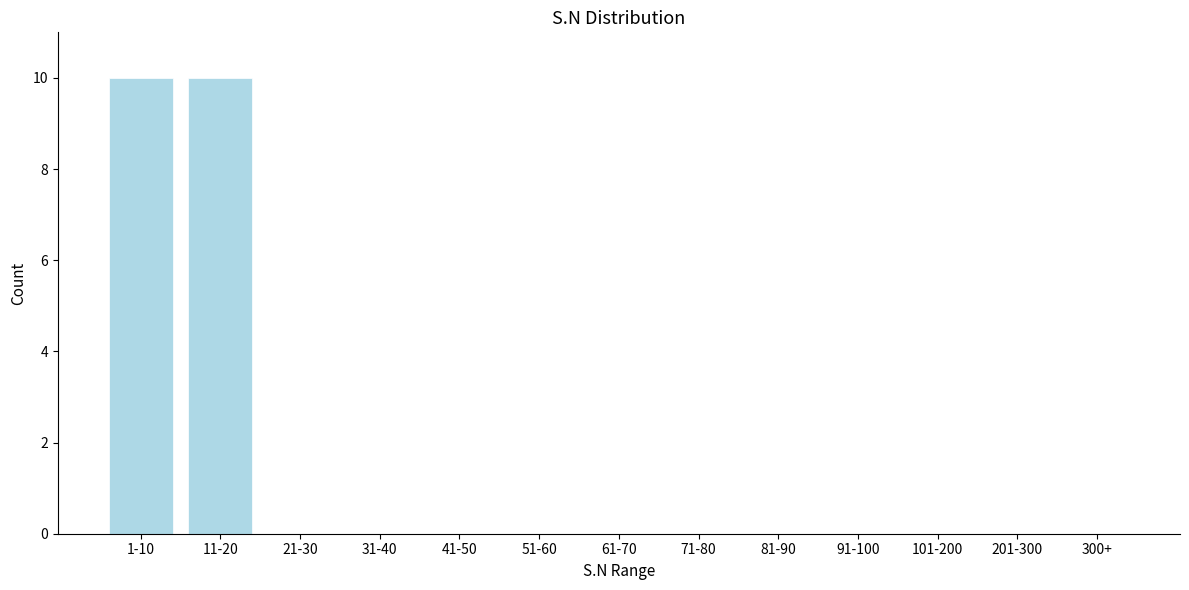

Reading left to right, transcribe all the data shown in this chart.

1-10=10	11-20=10	21-30=0	31-40=0	41-50=0	51-60=0	61-70=0	71-80=0	81-90=0	91-100=0	101-200=0	201-300=0	300+=0